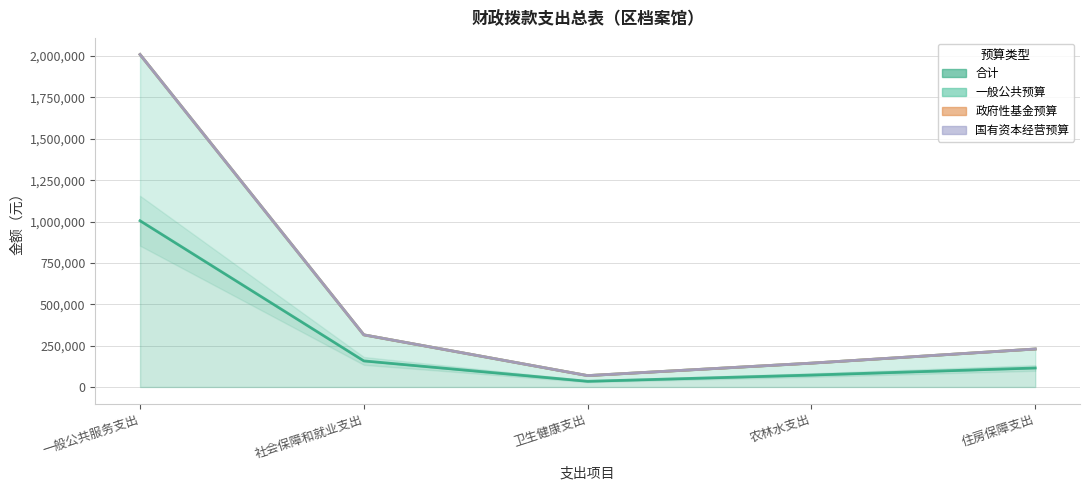

What is the label of the 5th point from the right?

一般公共服务支出